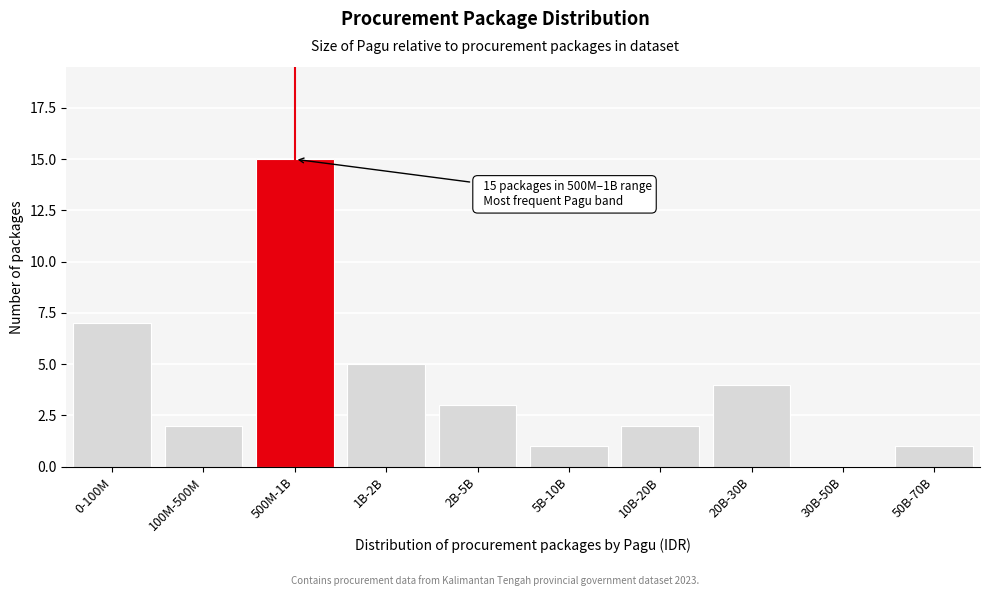

Reading left to right, list all the values displayed in this chart.

0-100M=7	100M-500M=2	500M-1B=15	1B-2B=5	2B-5B=3	5B-10B=1	10B-20B=2	20B-30B=4	30B-50B=0	50B-70B=1